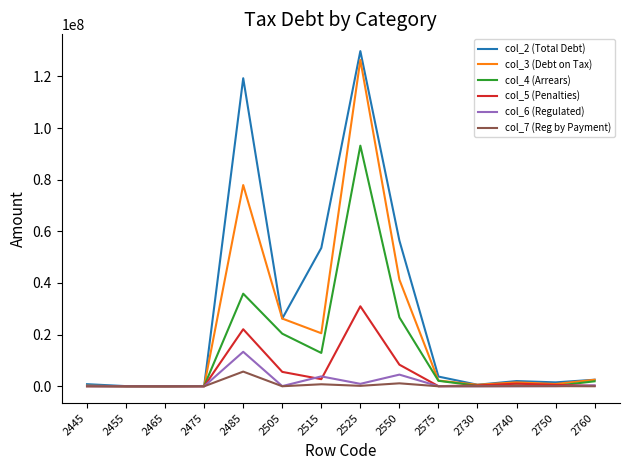

What is the minimum value shown in the chart?

84